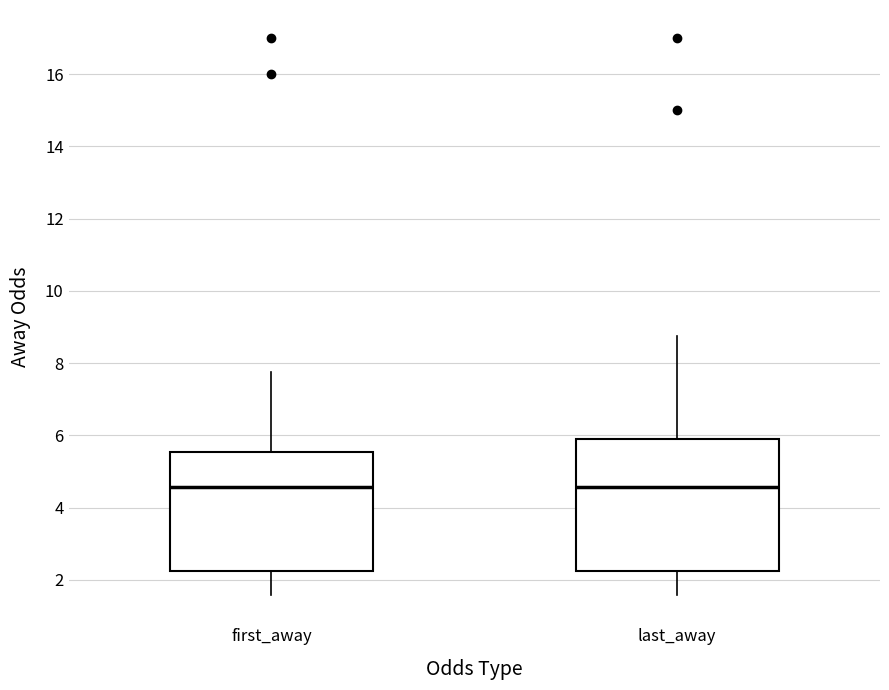

Reading left to right, read every box against the y-axis: the position of its median line, the range the box covers, and the ends of its whiskers. The values are not printed on the chart, so give them approximately, as read against the axis.

first_away: median 4.6, box 2.2 to 5.6, whiskers 1.6 to 7.8
last_away: median 4.6, box 2.2 to 6.0, whiskers 1.6 to 8.8